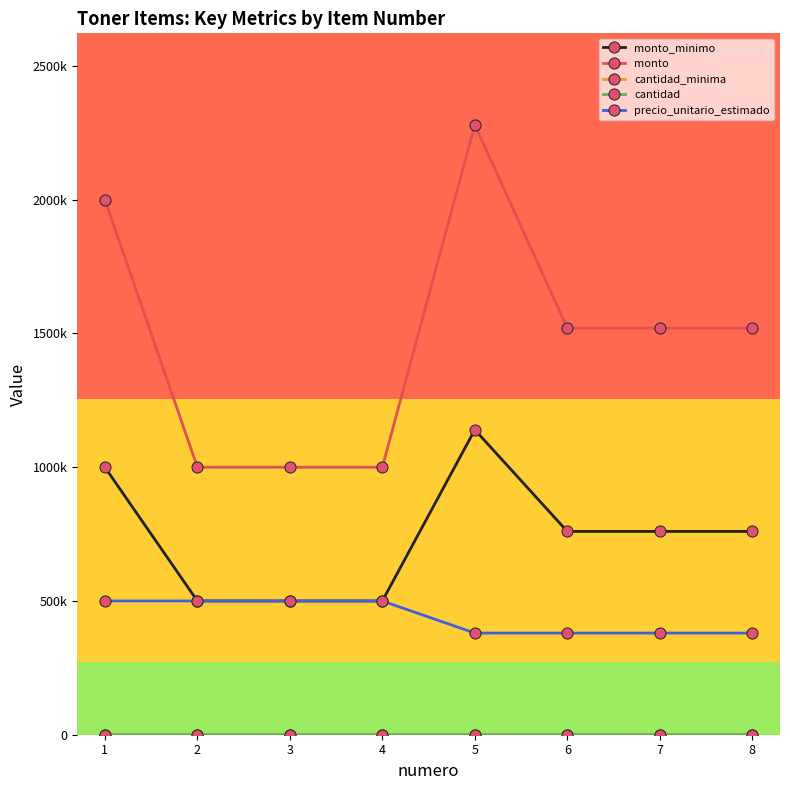

Does the chart have visible grid lines?

No